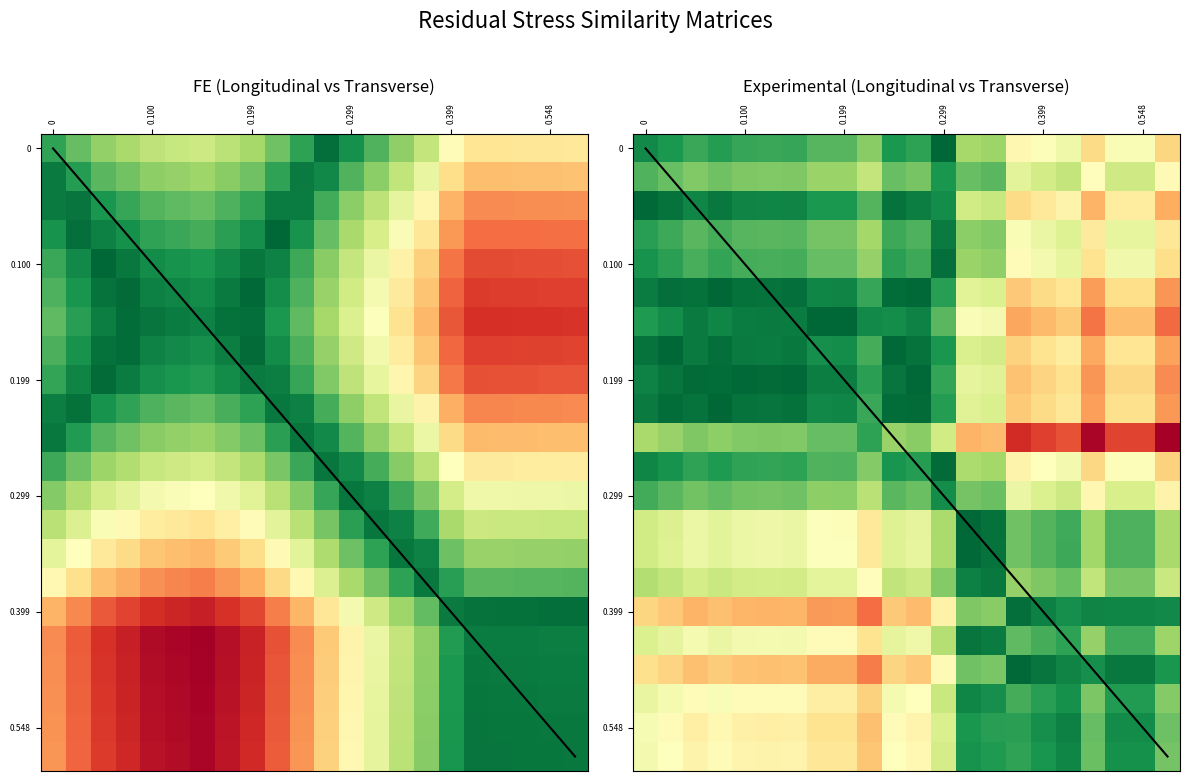

At which category is the sum across all series the highest?

0.299